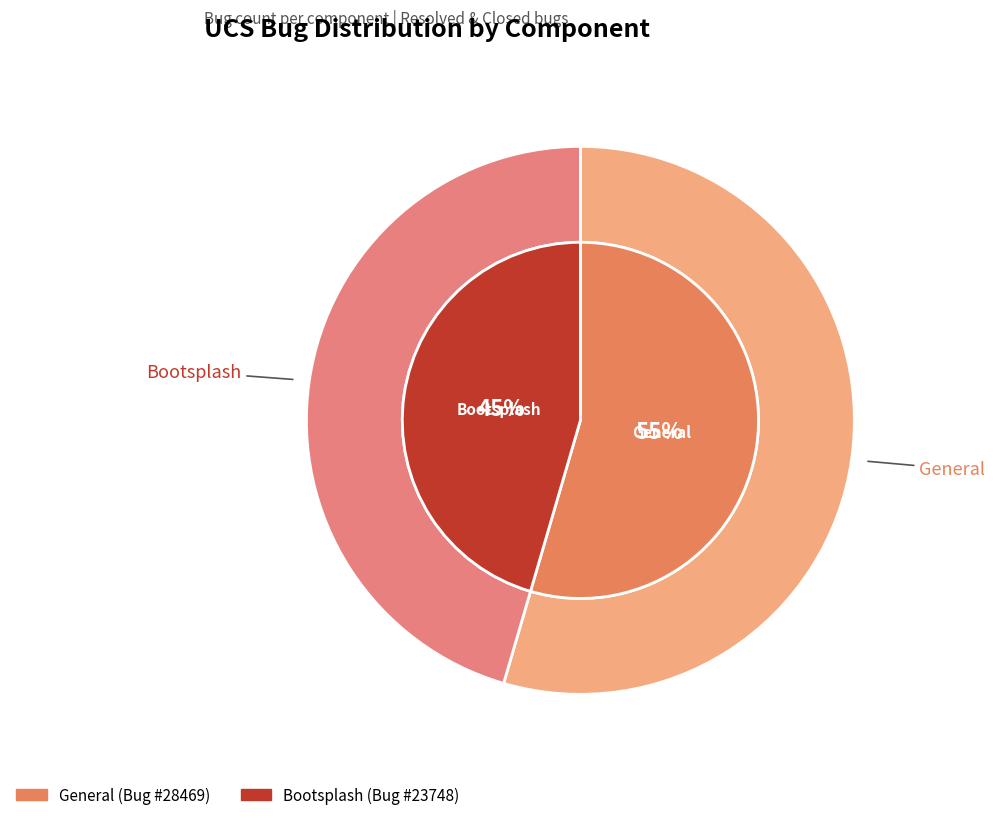

Combined, do General and Bootsplash account for over 50%?

Yes